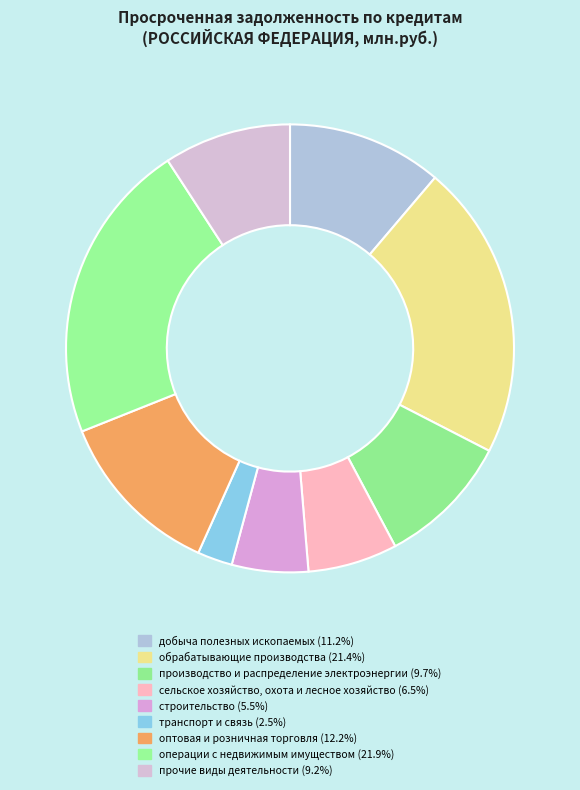

Which category has the smallest portion of the pie?

транспорт и связь